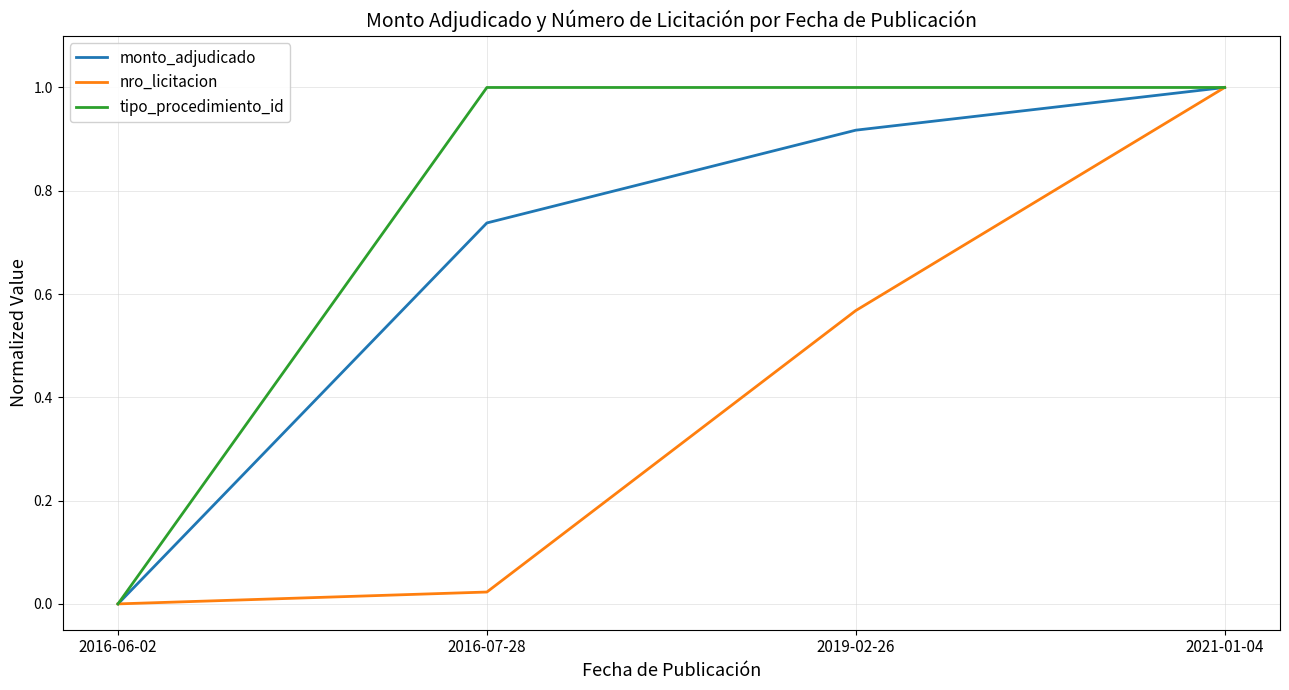

What is the difference between the second highest and second lowest values in the monto_adjudicado series?

0.2